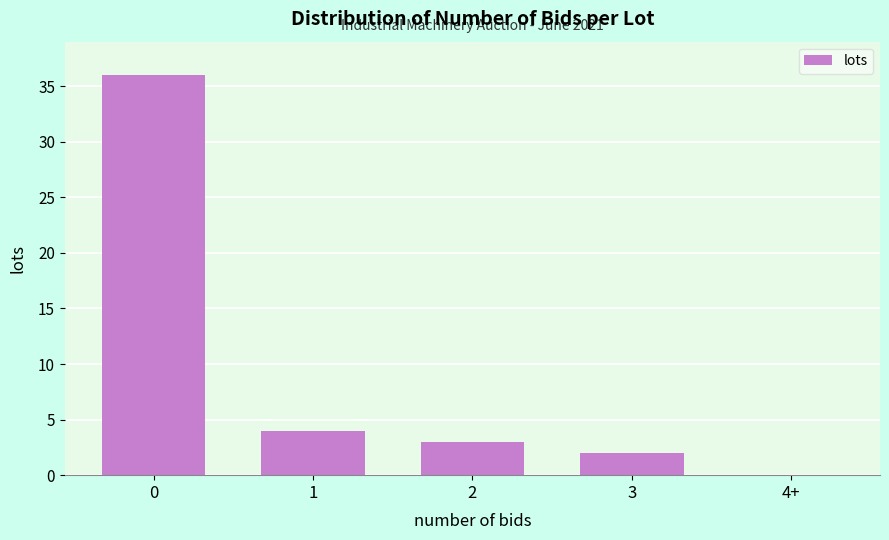

Reading right to left, extract all data points from this chart.

4+=0	3=2	2=3	1=4	0=36